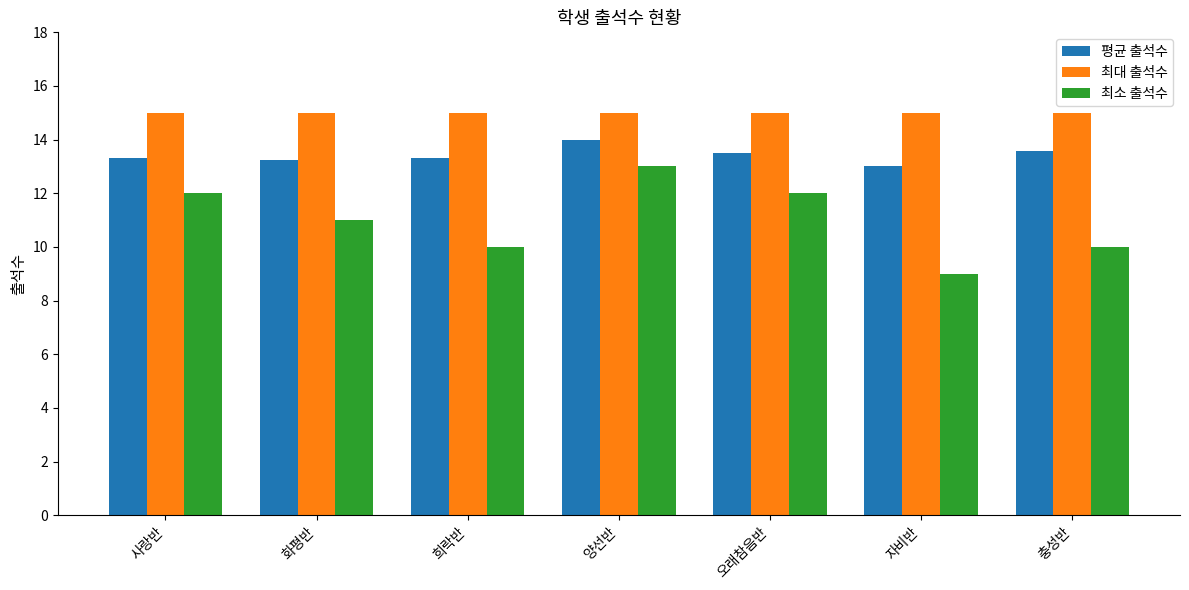

What is the sum of all 최소 출석수 values?

77.0